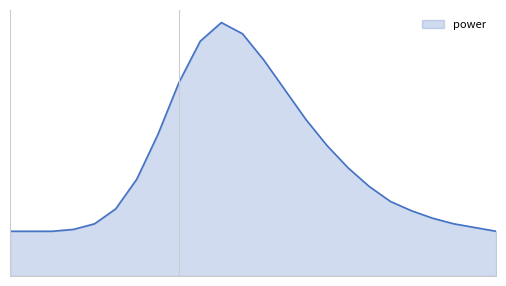

Does the chart have visible grid lines?

No